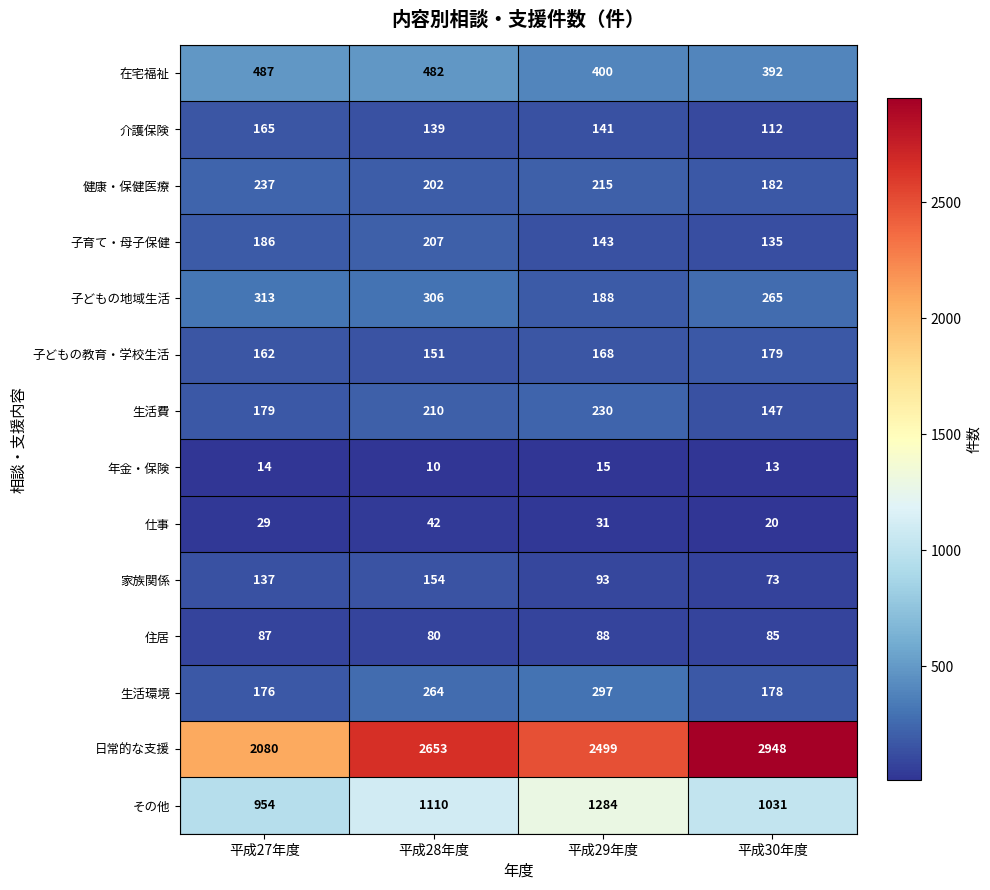

Rank the series by their maximum value, from highest to lowest.

日常的な支援, その他, 在宅福祉, 子どもの地域生活, 生活環境, 健康・保健医療, 生活費, 子育て・母子保健, 子どもの教育・学校生活, 介護保険, 家族関係, 住居, 仕事, 年金・保険